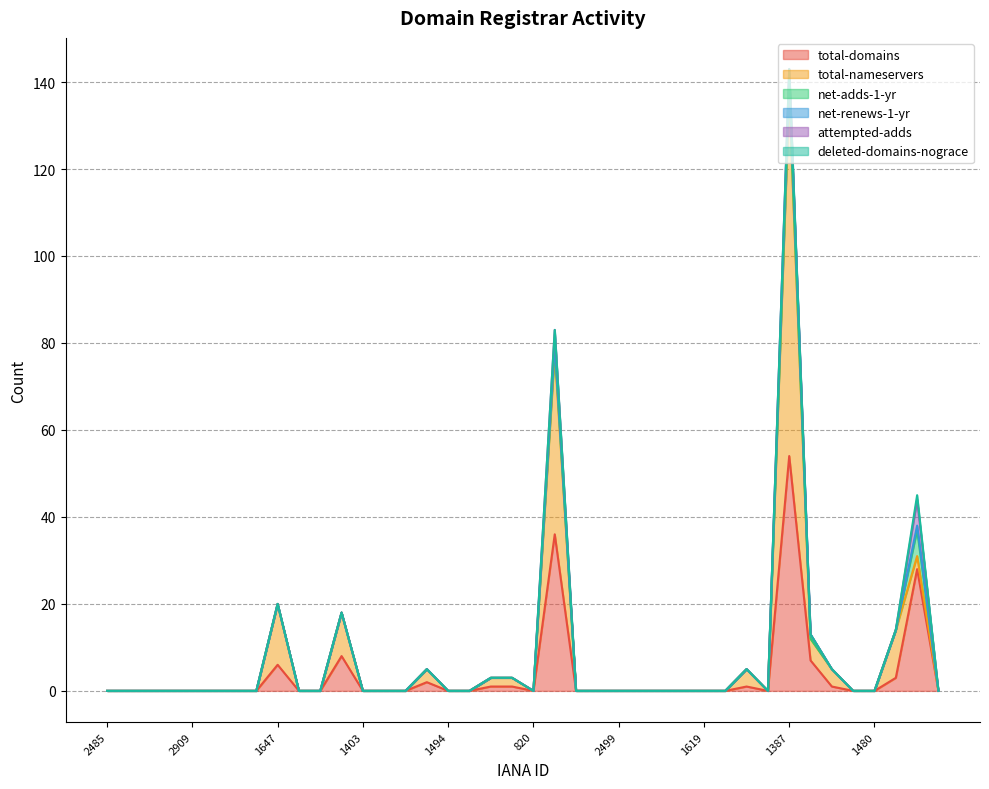

At how many categories does at least one series exceed 47?

1